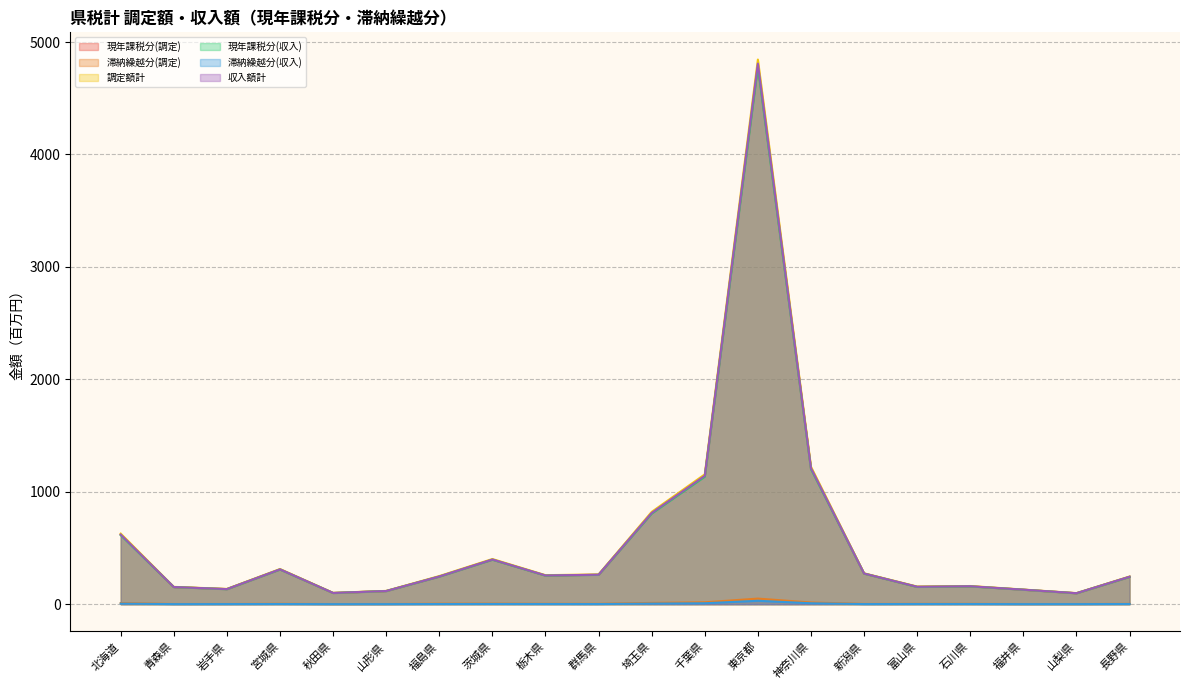

True or false: 現年課税分(調定) and 収入額計 cross at least once.

False